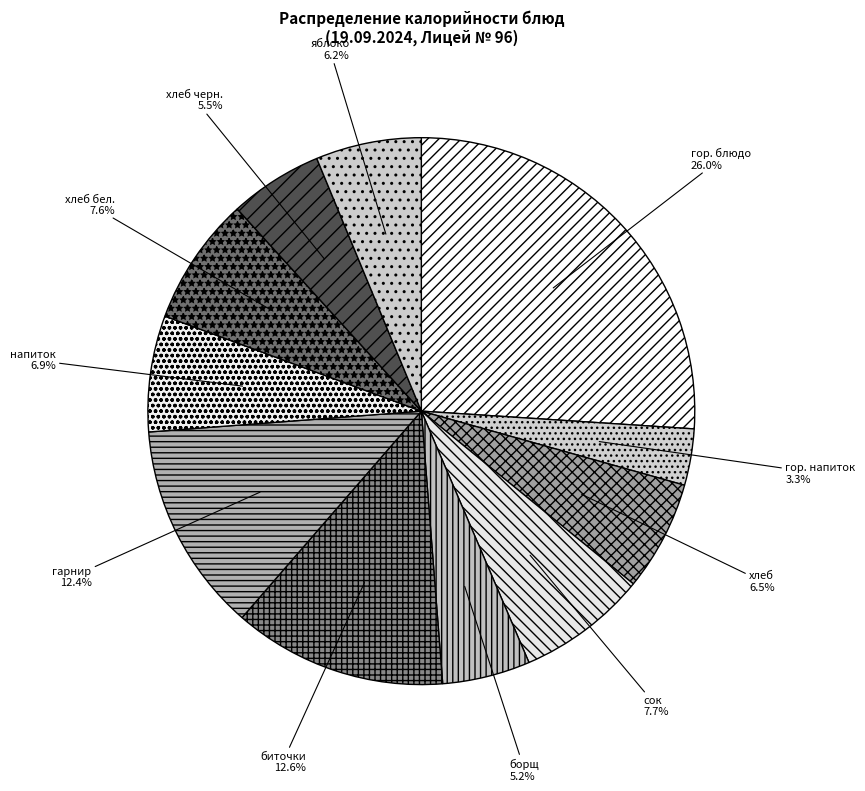

What percentage is the сок slice, to the nearest percent?

8%